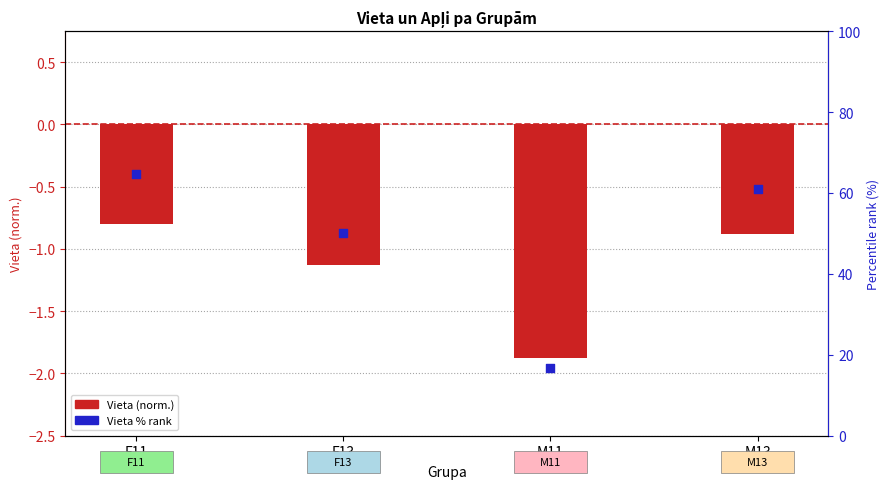

Which series contains the lowest Y value?

Vieta (normalized)